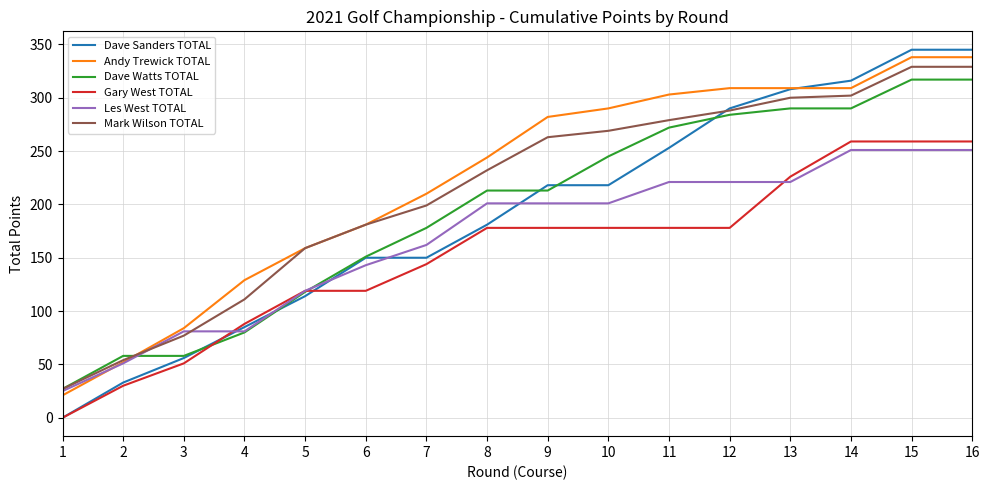

What is the difference between the Les West TOTAL values at 1 and 12?

196